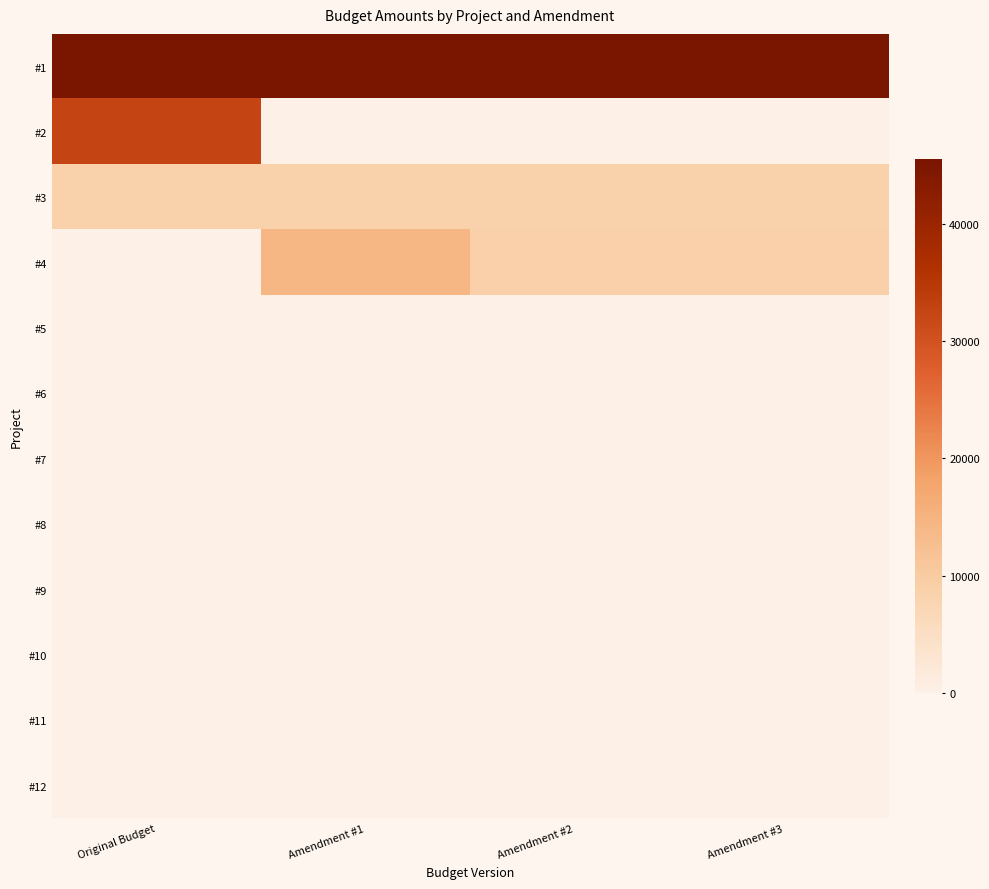

Count the number of data series in this chart.

12